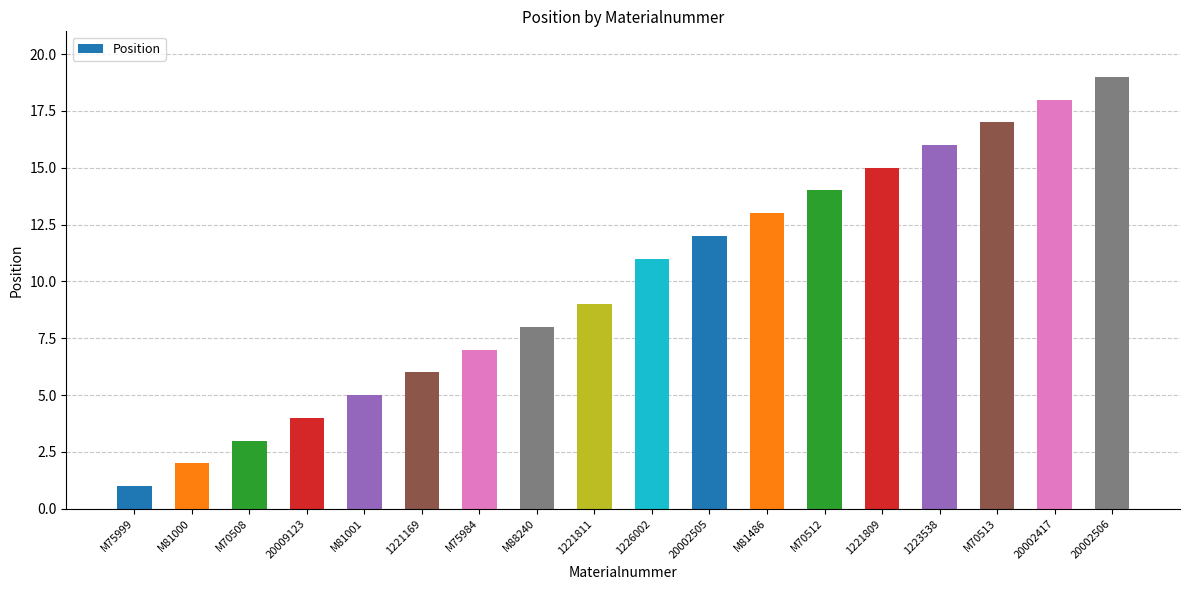

What is the sum of the values at 20002506 and 1221811?

28